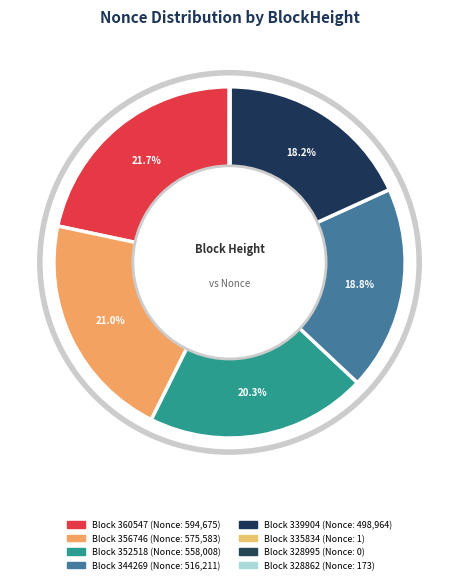

Rank the categories by value from highest to lowest.

360547, 356746, 352518, 344269, 339904, 328862, 335834, 328995